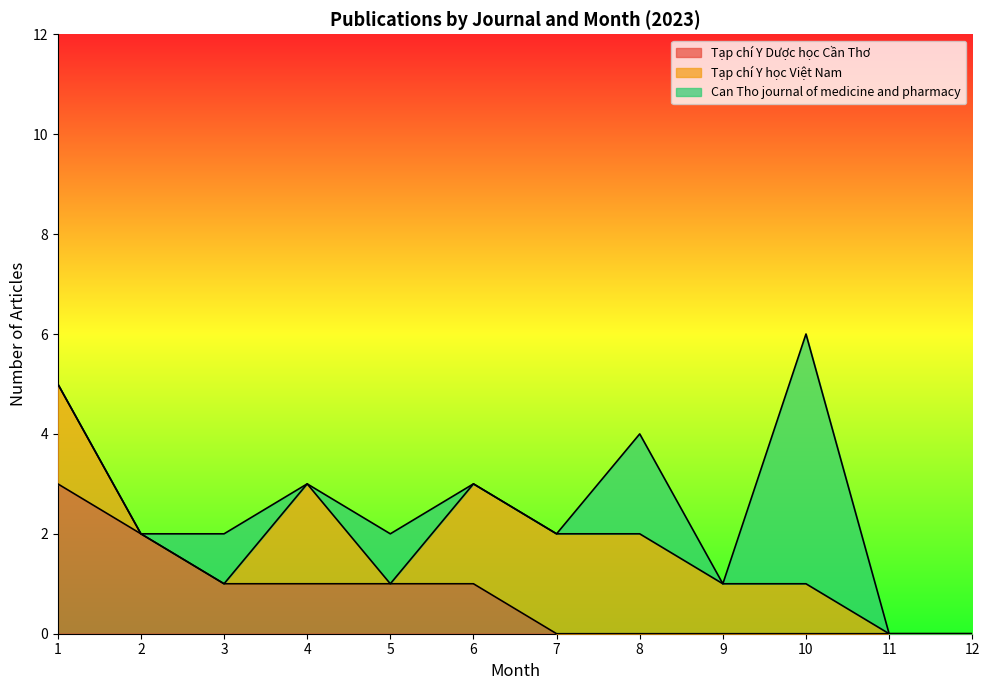

What is the spread (max minus min) of values at 4?

2